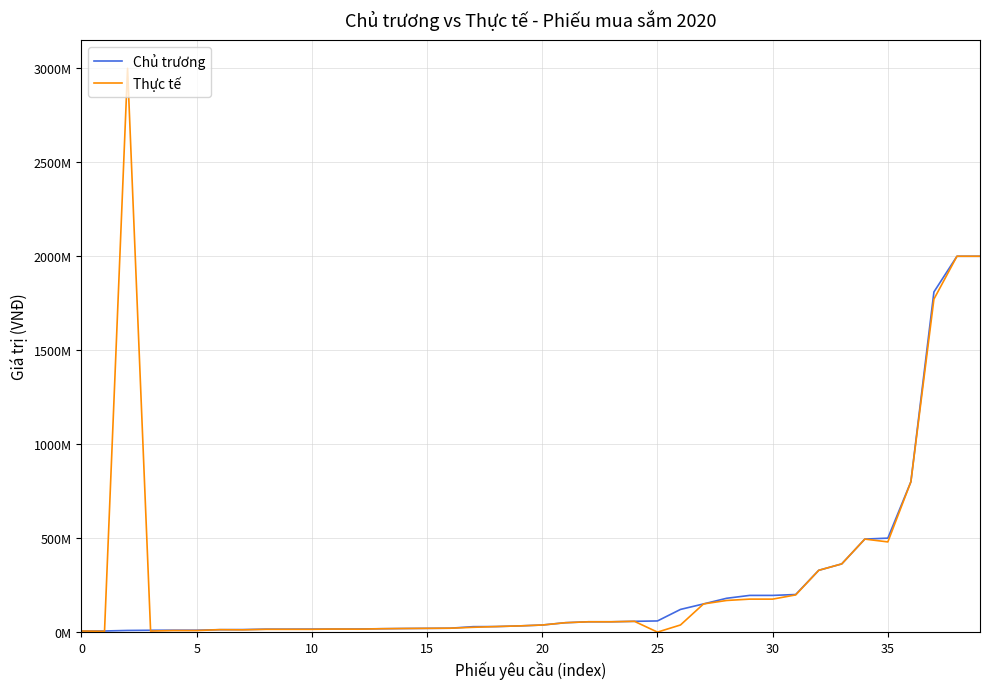

At which label is Chủ trương closest to 1002902500?

36